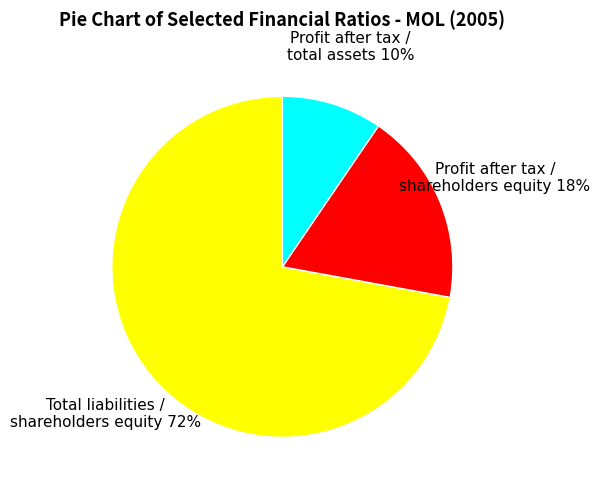

What percentage is the Profit after tax / total assets slice, to the nearest percent?

10%